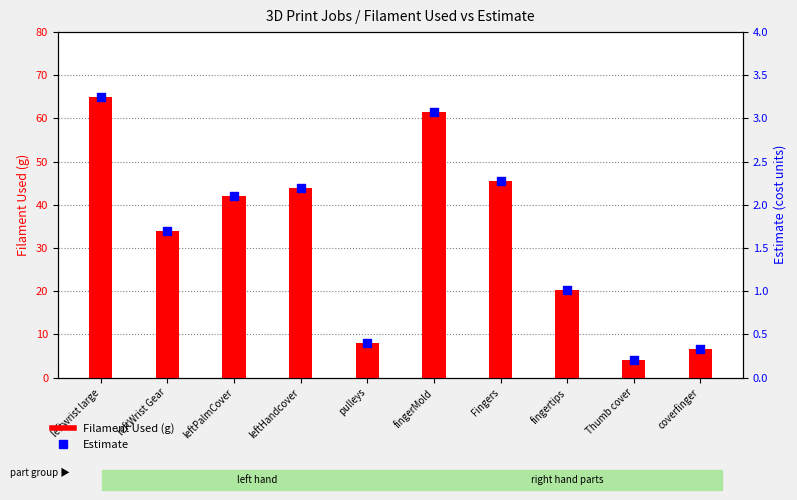

Is the value of Estimate at Thumb cover greater than the value of Filament Used (g) at leftwrist large?

No